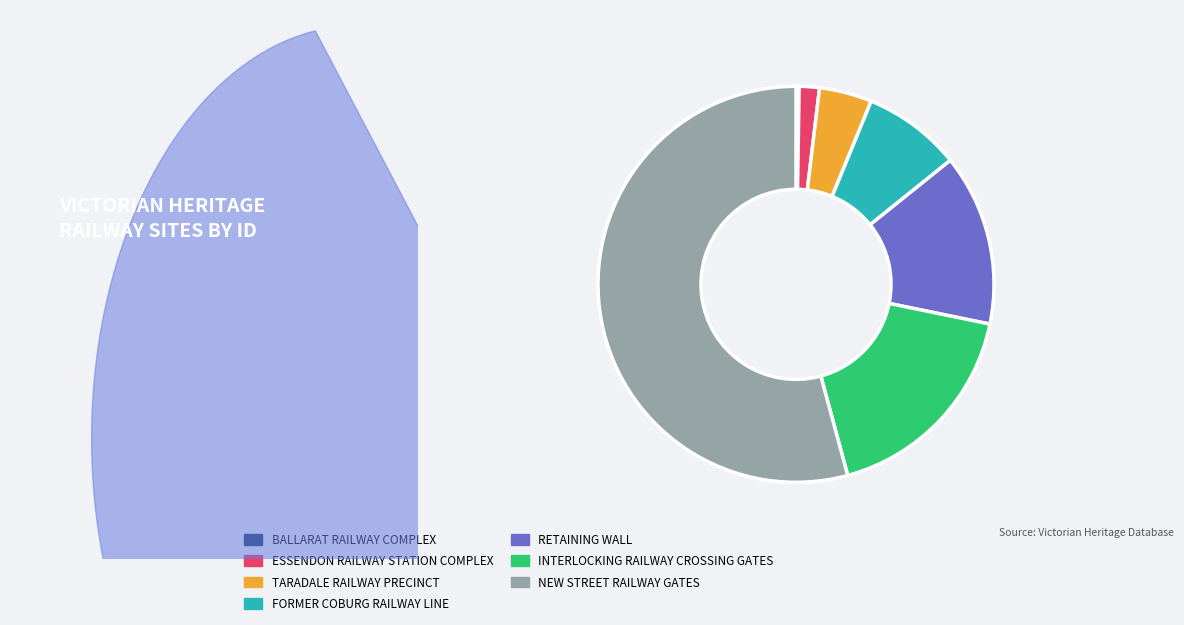

Which category has the biggest portion of the pie?

NEW STREET RAILWAY GATES